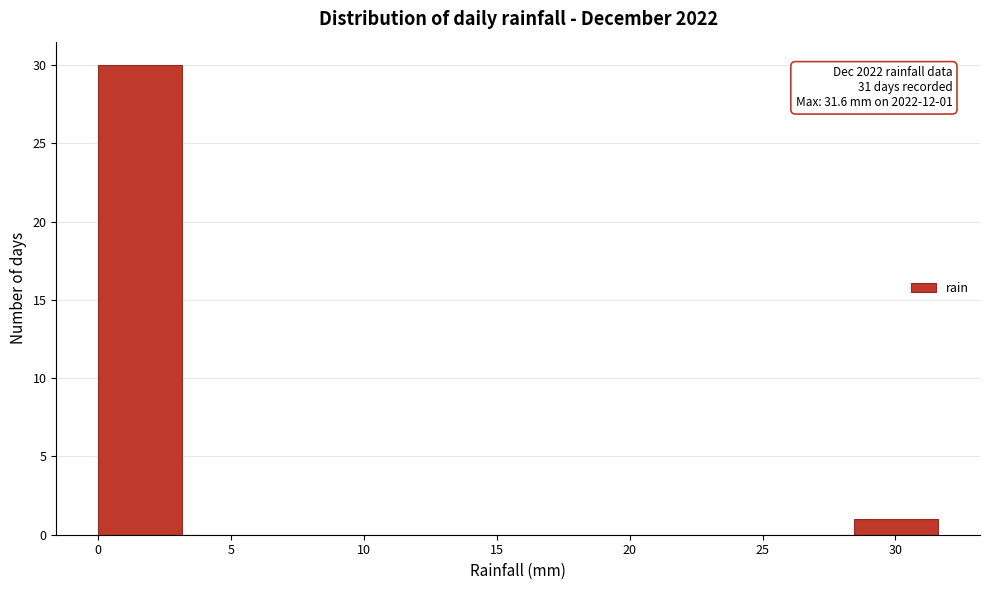

Which range on the x-axis has the tallest bar?

0.0 to 3.0